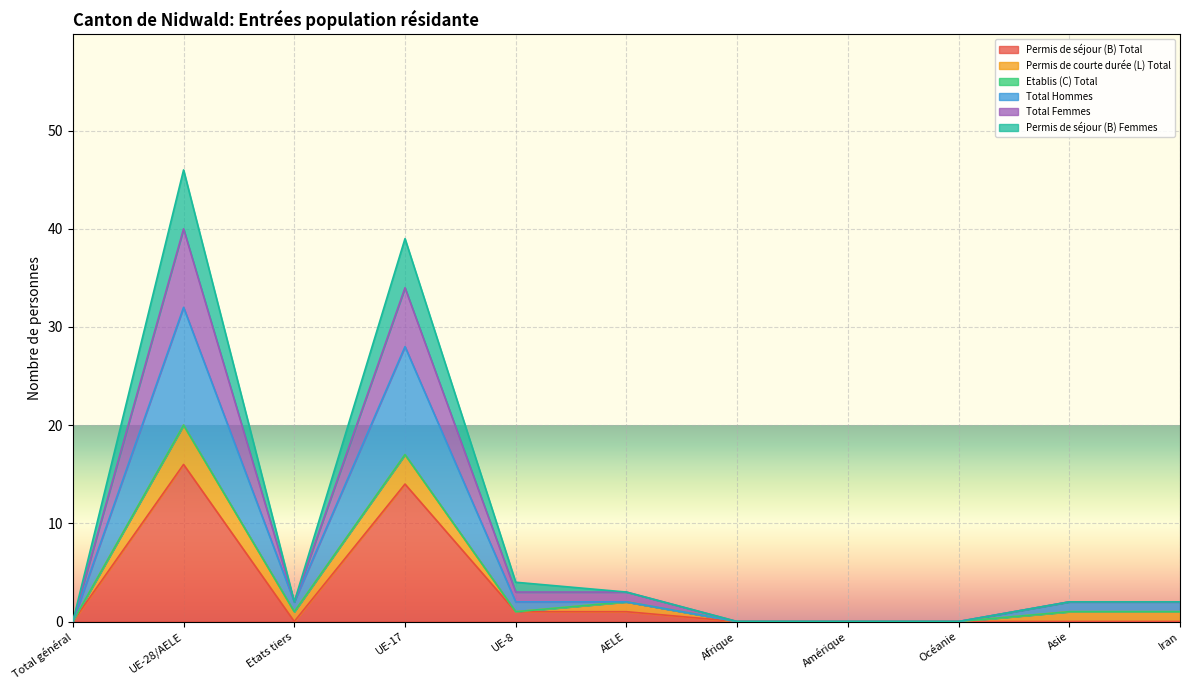

True or false: Total Femmes and Permis de séjour (B) Femmes intersect in this chart.

False